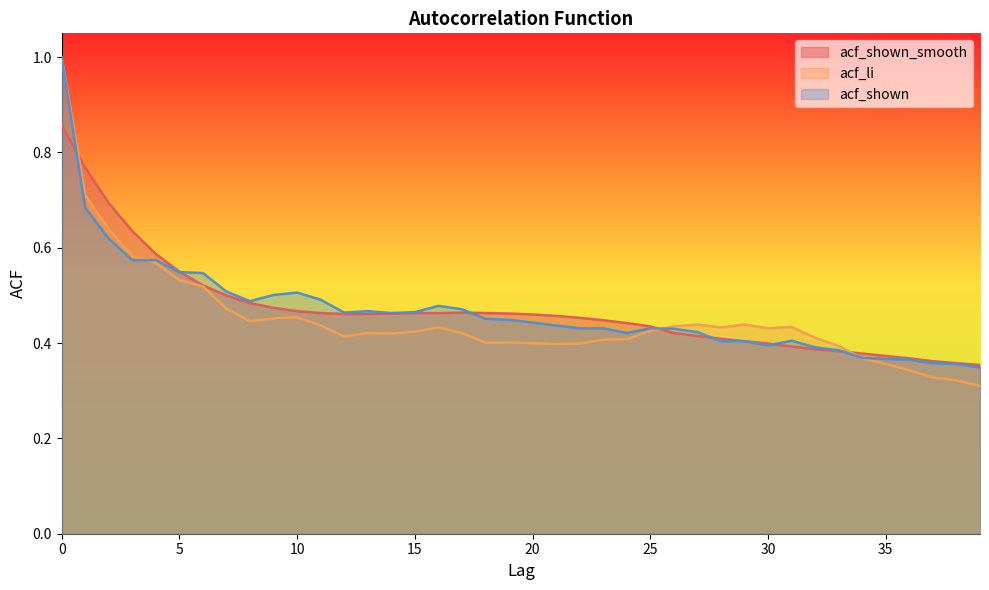

Is it true that acf_shown_smooth equals 0.5 at 7?

True